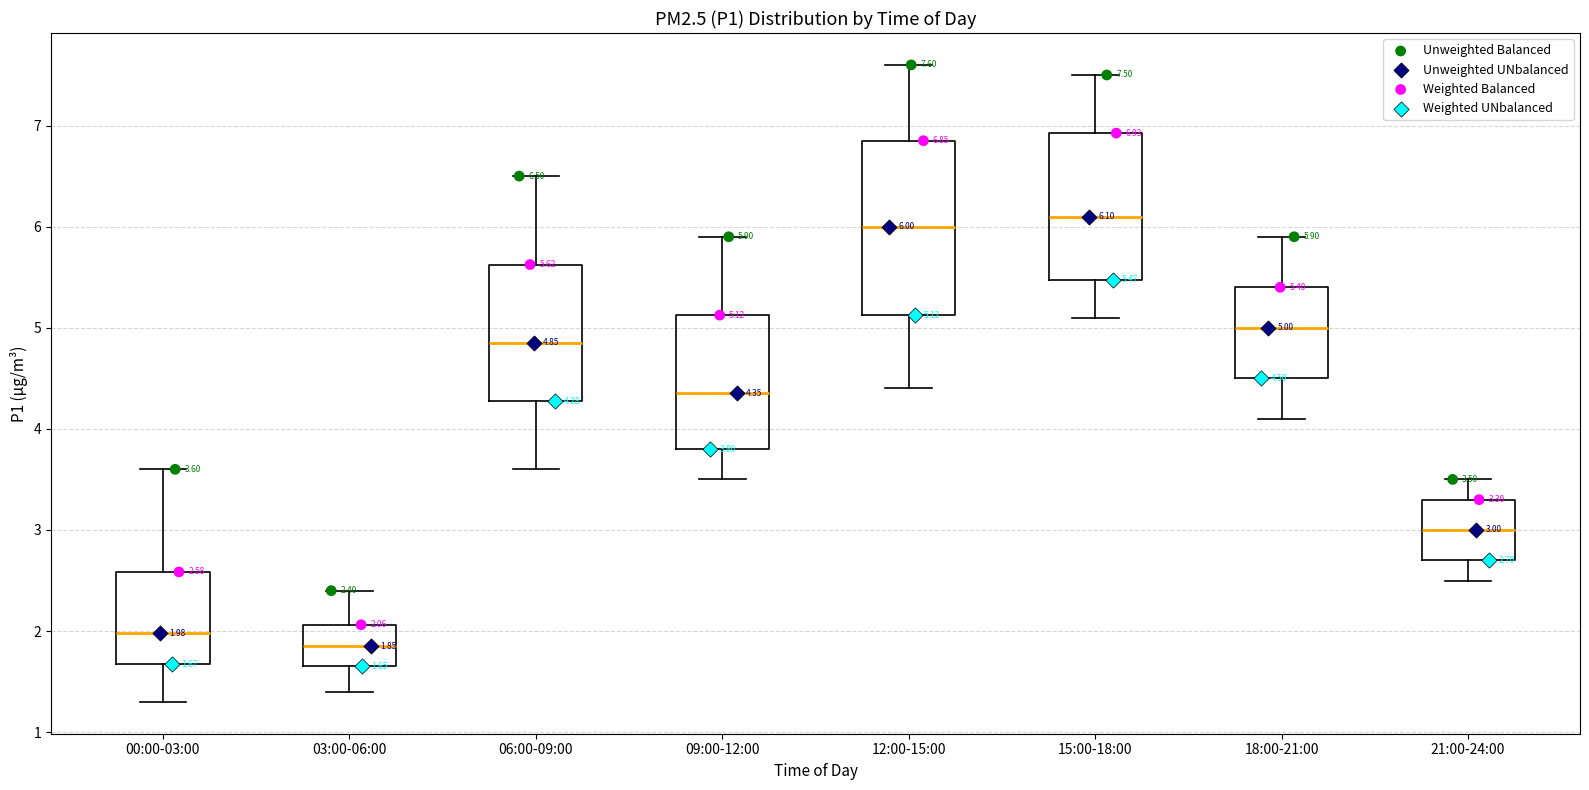

Which box is the tallest, from its lower edge to its upper edge?

12:00-15:00